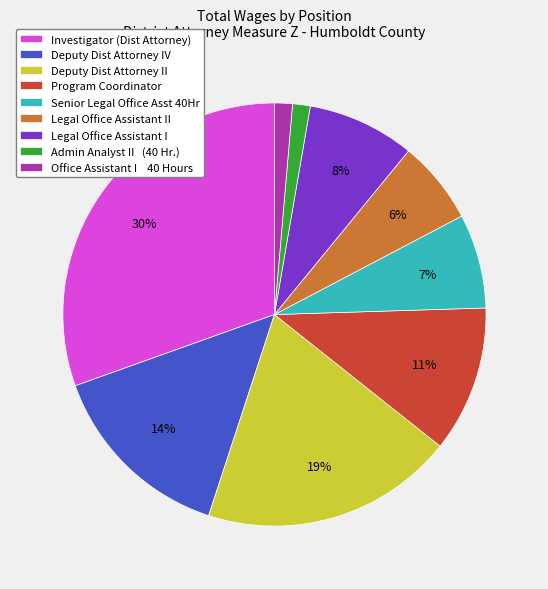

To the nearest percent, what is the average slice percentage?

11%